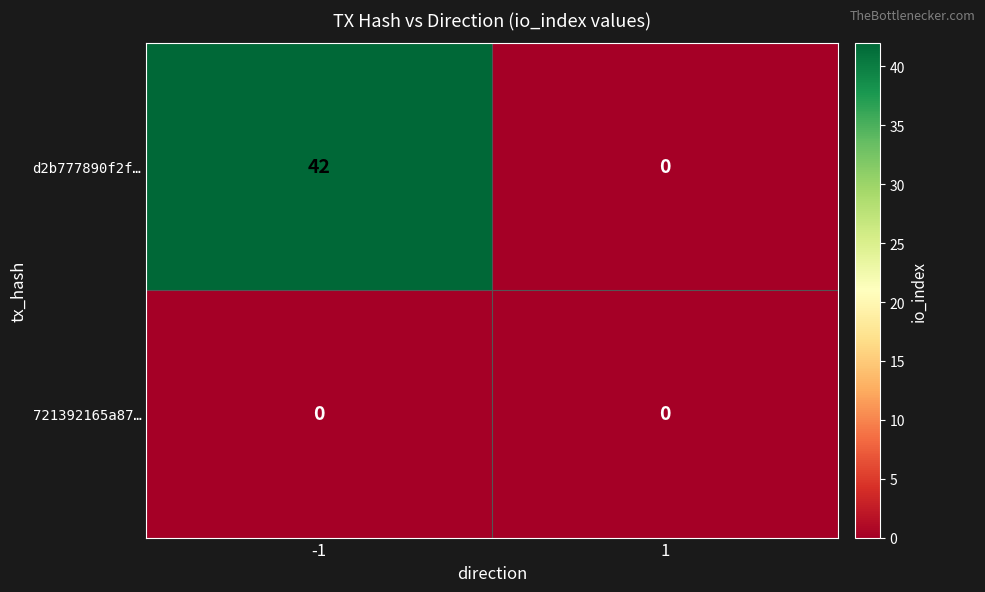

Reading left to right, list all the values displayed in this chart.

d2b777890f2f…: -1=42	1=0
721392165a87…: -1=0	1=0